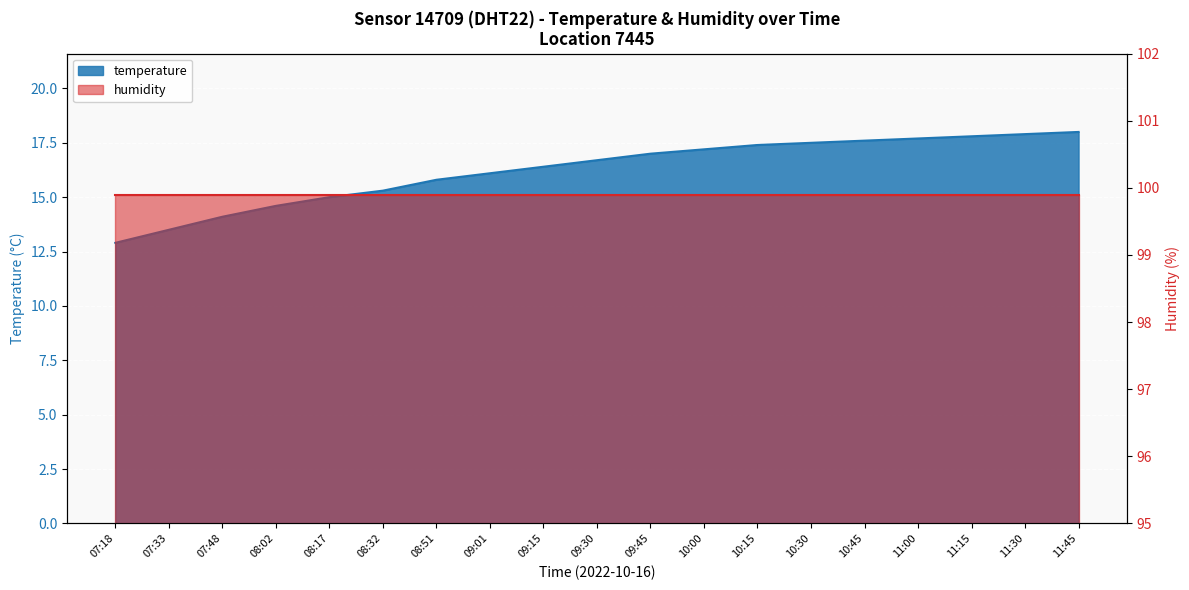

How many data points are less than 16?

7